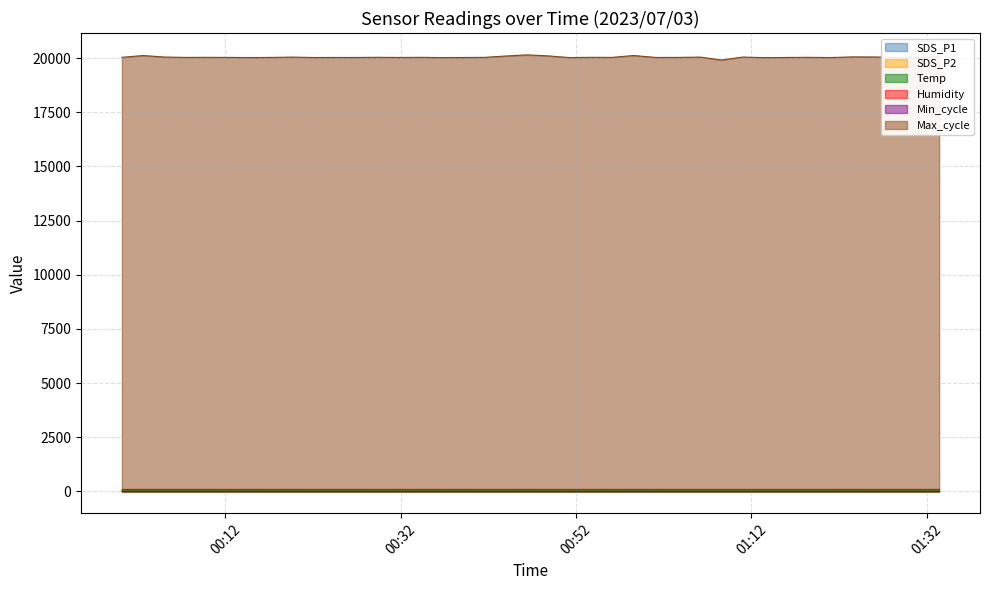

Which series has the largest range (max minus min)?

Max_cycle